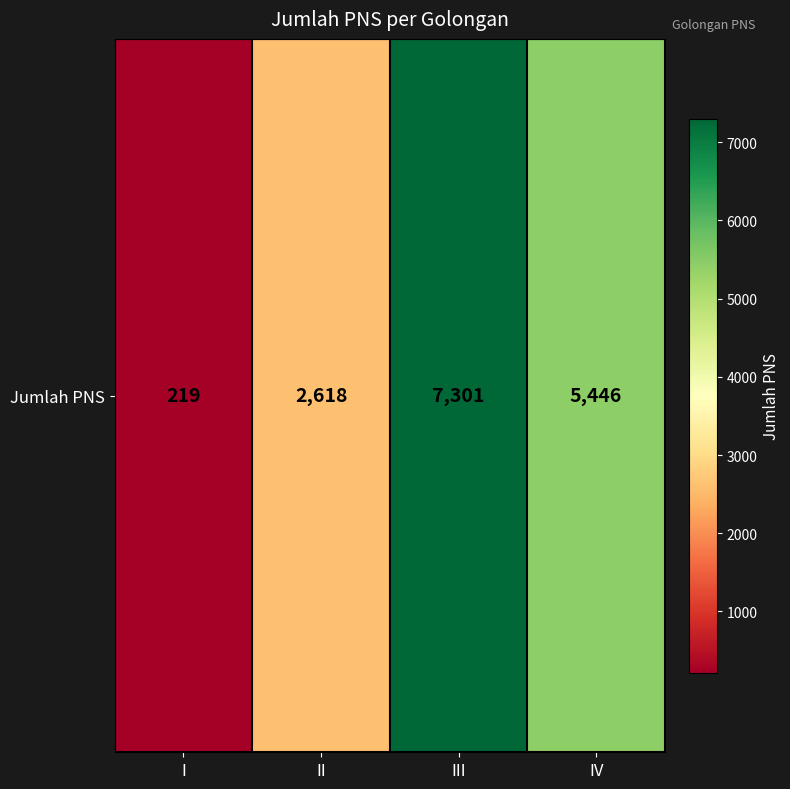

Which category has the highest value across all series?

III